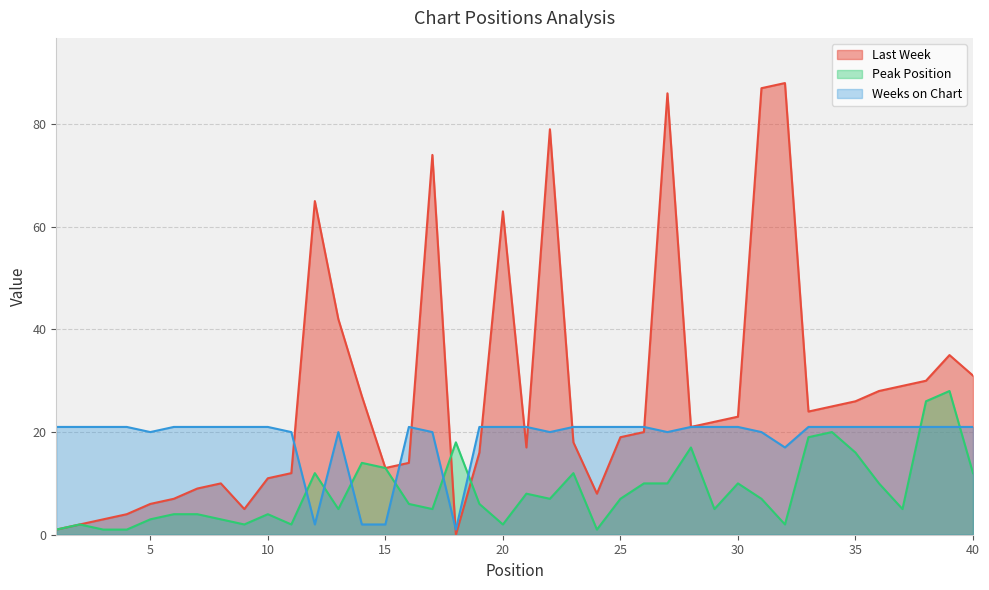

Reading right to left, list all the values displayed in this chart.

Last Week: 31	35	30	29	28	26	25	24	88	87	23	22	21	86	20	19	8	18	79	17	63	16	0	74	14	13	27	42	65	12	11	5	10	9	7	6	4	3	2	1
Peak Position: 12	28	26	5	10	16	20	19	2	7	10	5	17	10	10	7	1	12	7	8	2	6	18	5	6	13	14	5	12	2	4	2	3	4	4	3	1	1	2	1
Weeks on Chart: 21	21	21	21	21	21	21	21	17	20	21	21	21	20	21	21	21	21	20	21	21	21	1	20	21	2	2	20	2	20	21	21	21	21	21	20	21	21	21	21